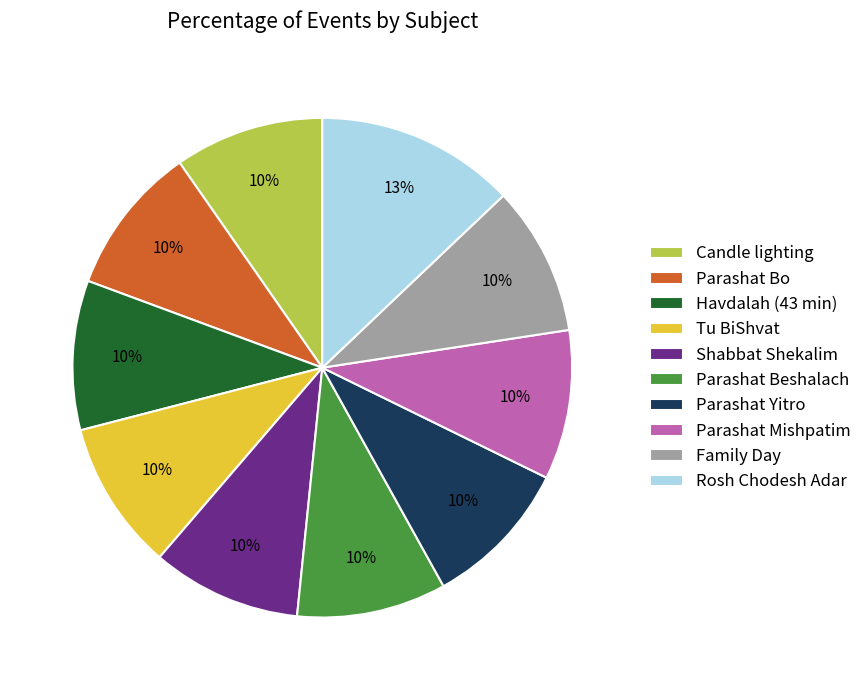

How many slices are in this pie chart?

10